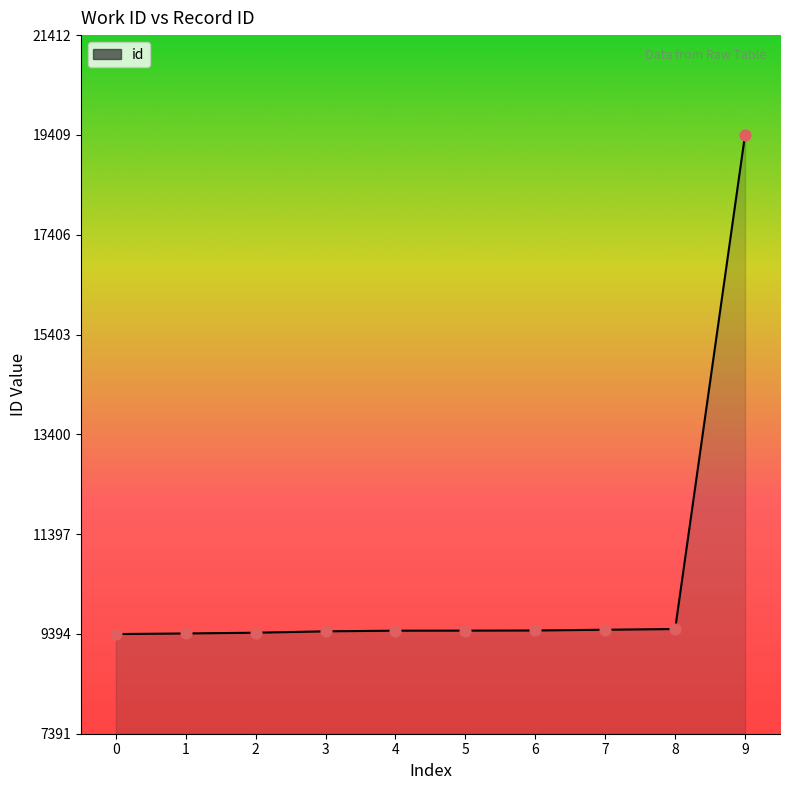

What is the ratio of the value at 2 to the value at 1?

1.0